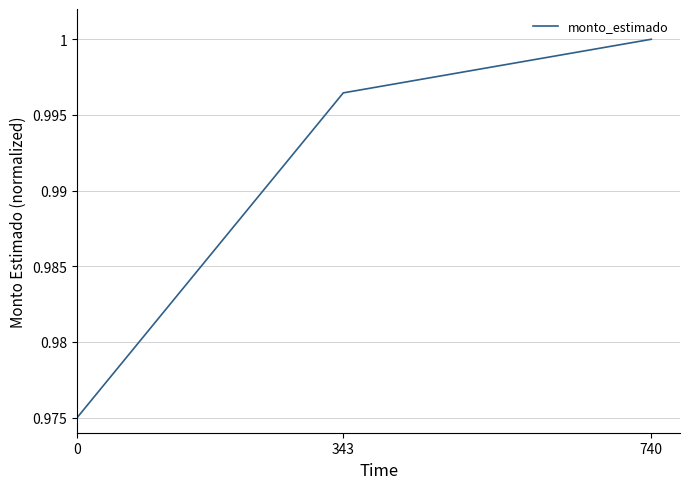

What is the sum of the values at 740 and 0?

2.0